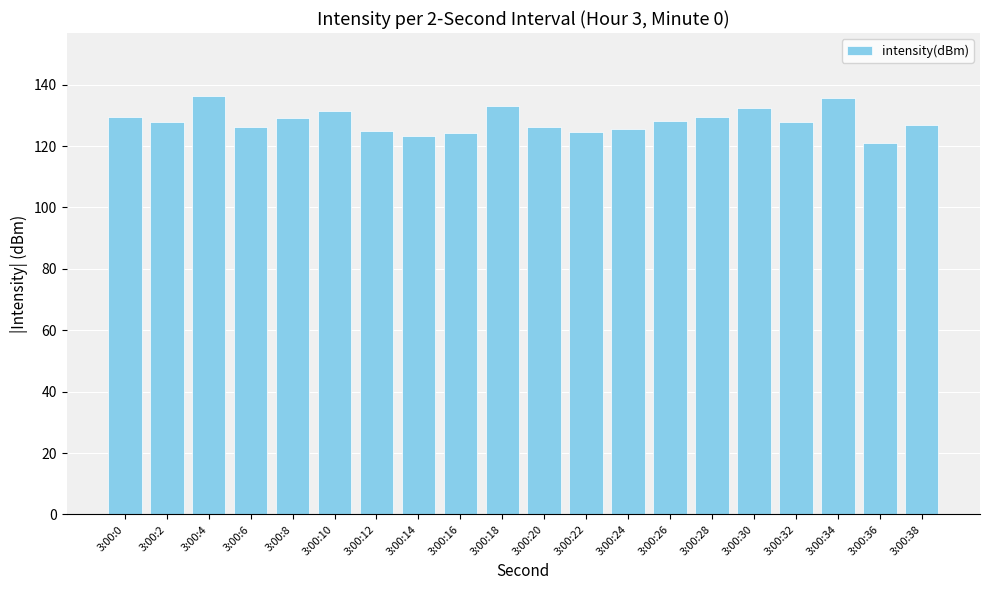

What is the maximum value shown in the chart?

136.4